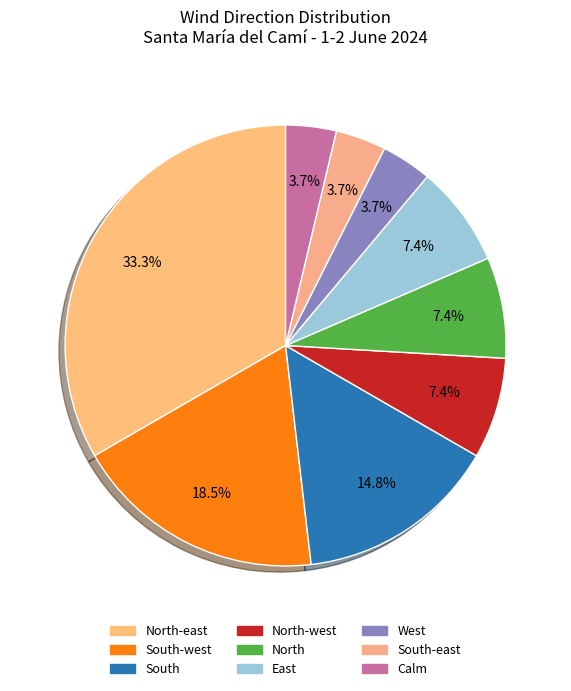

Which category has the biggest portion of the pie?

North-east